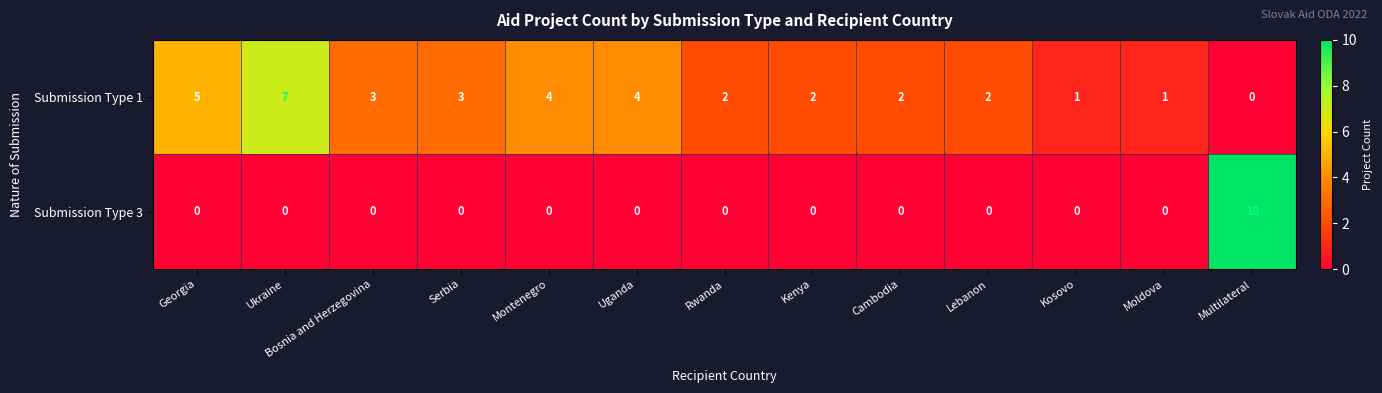

Where does the Submission Type 1 series first go above 2?

Georgia